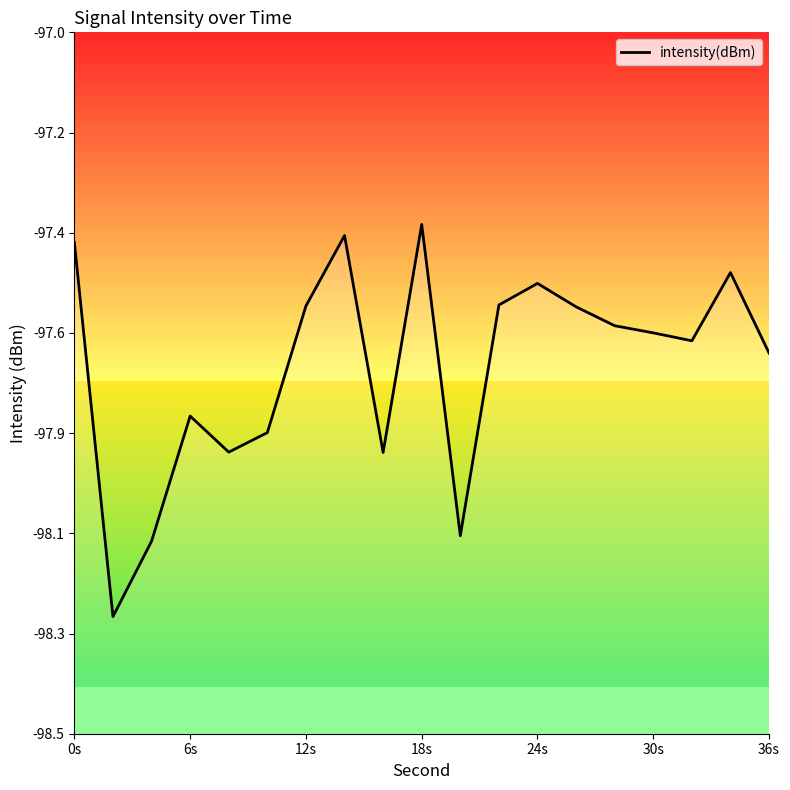

What is the greatest value displayed?

-97.4